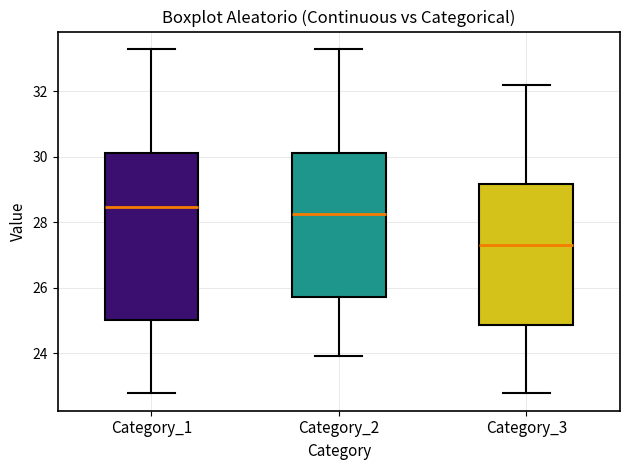

Reading left to right, read every box against the y-axis: the position of its median line, the range the box covers, and the ends of its whiskers. The values are not printed on the chart, so give them approximately, as read against the axis.

Category_1: median 28.4, box 25.0 to 30.2, whiskers 22.8 to 33.4
Category_2: median 28.2, box 25.8 to 30.2, whiskers 24.0 to 33.4
Category_3: median 27.4, box 24.8 to 29.2, whiskers 22.8 to 32.2